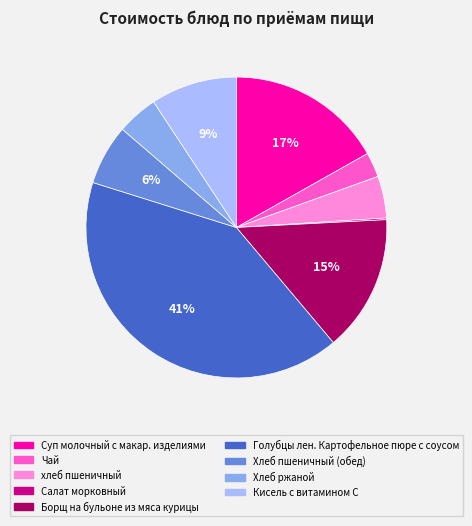

Is the sum of хлеб пшеничный and Борщ на бульоне из мяса курицы greater than half?

No